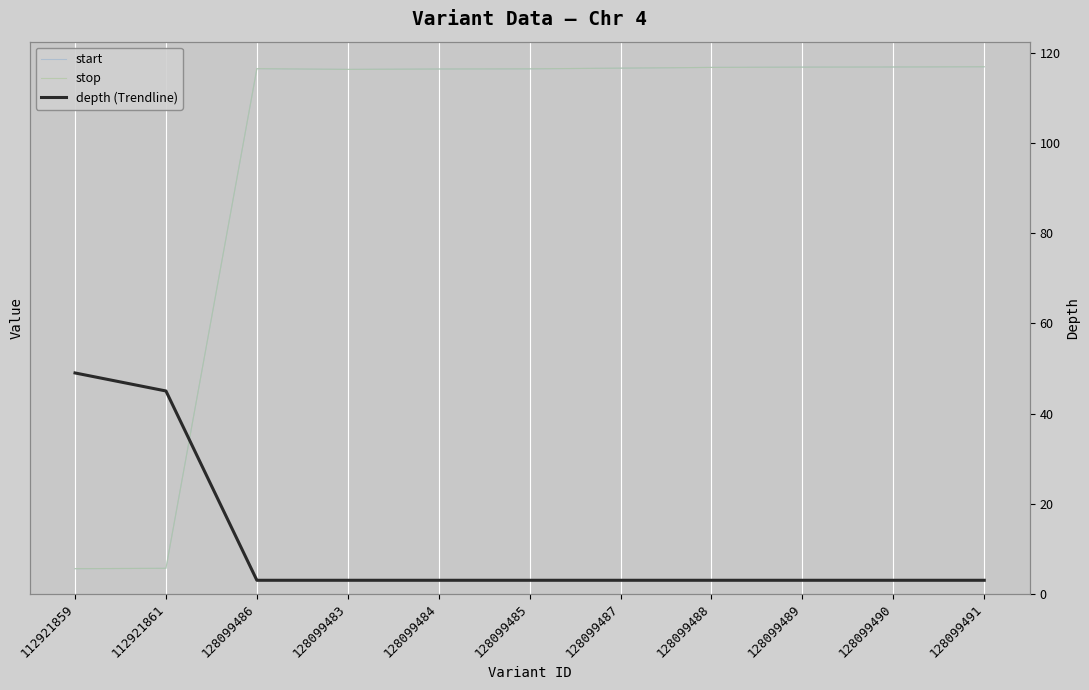

Rank the series by their maximum value, from highest to lowest.

start, stop, depth (Trendline)